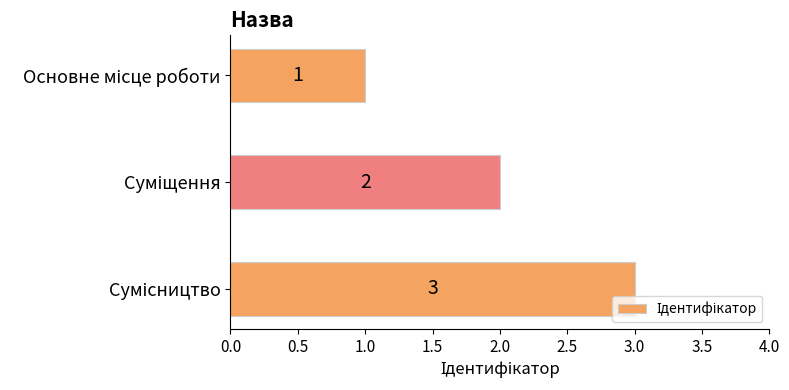

What is the value of the 2nd bar from the top?

2